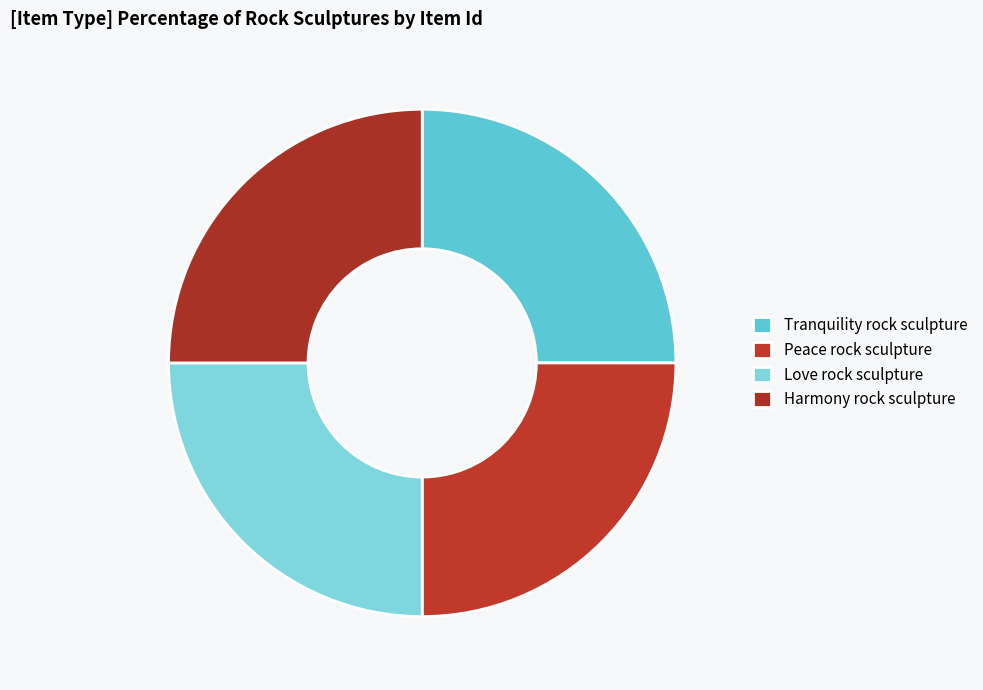

Does Harmony rock sculpture account for over 50% of the chart?

No